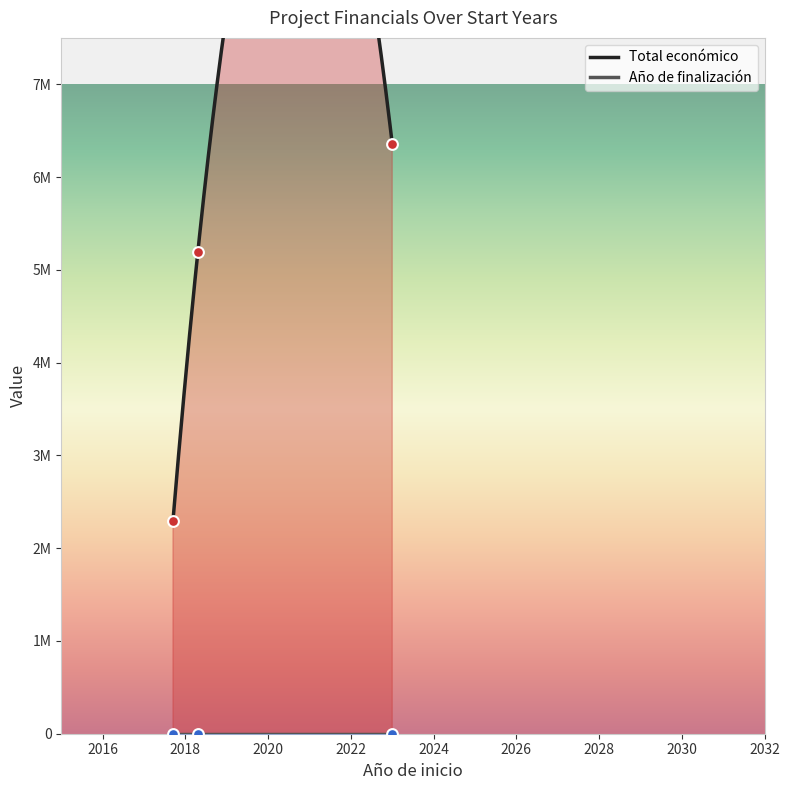

Which series contains the highest Y value?

Total económico